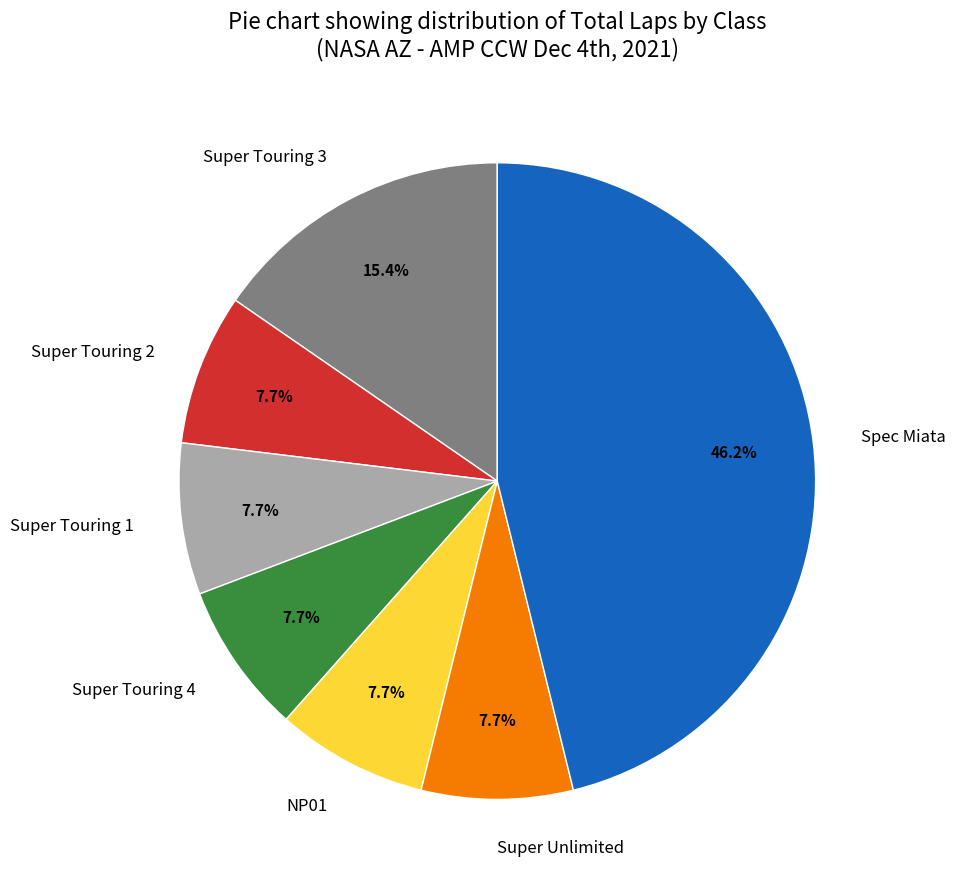

Which slice is the largest?

Spec Miata